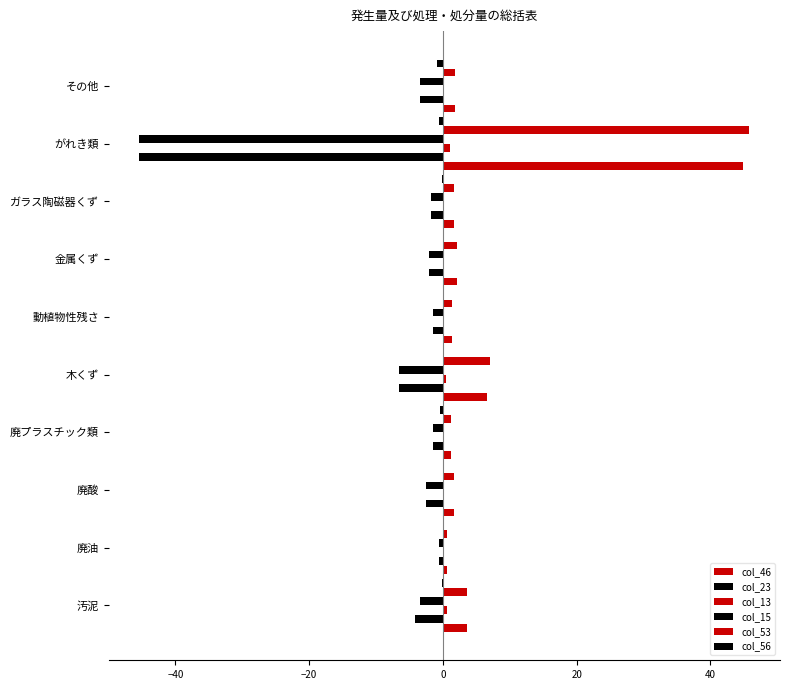

At how many categories does at least one series exceed 2?

4